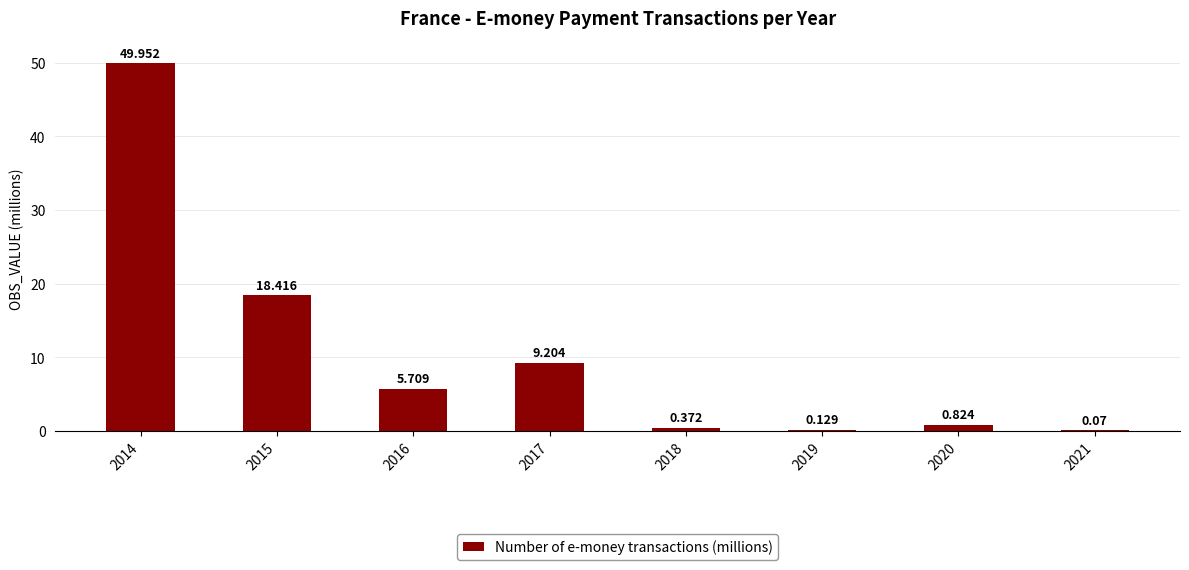

At which label does the data first exceed 5?

2014